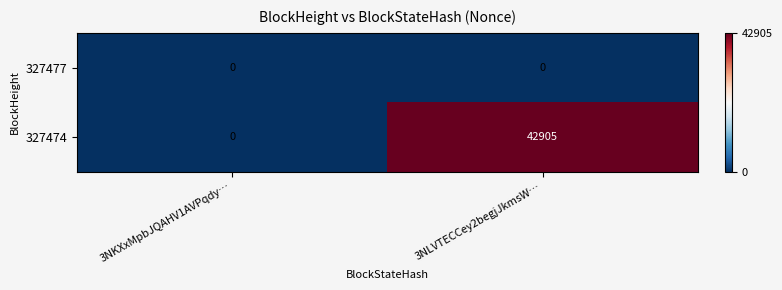

What is the total value across all series at 3NLVTECCey2begjJkmsW…?

42905